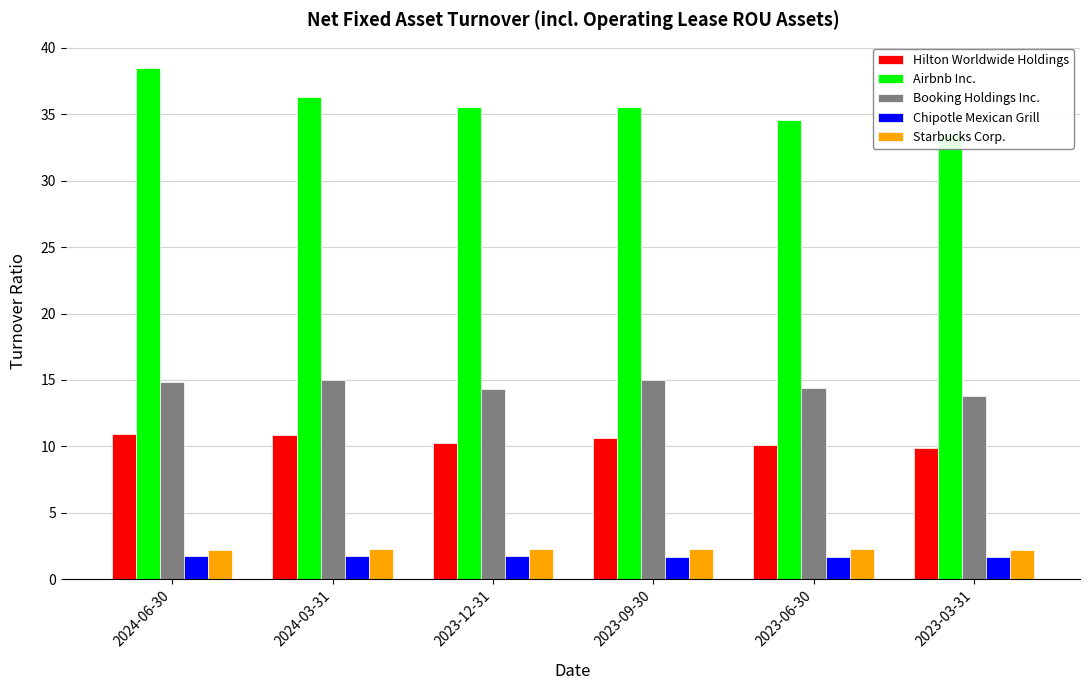

What is the average value of the Booking Holdings Inc. series?

14.6